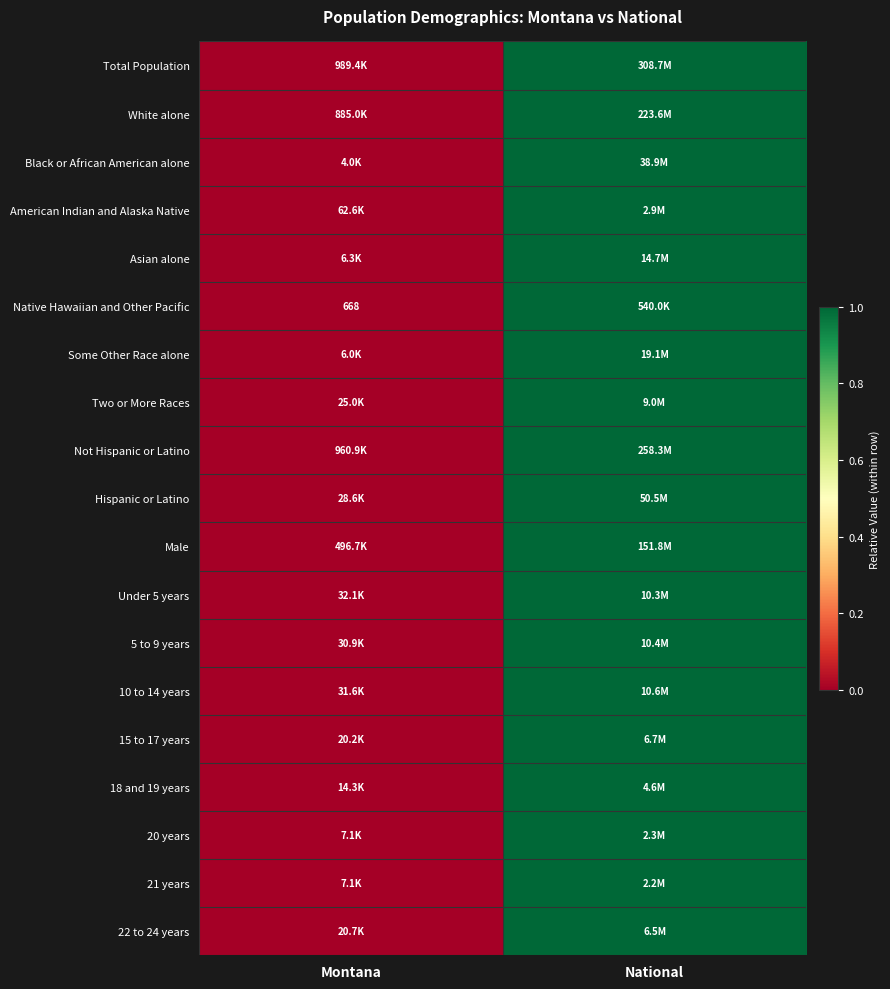

What is the greatest value displayed?

1